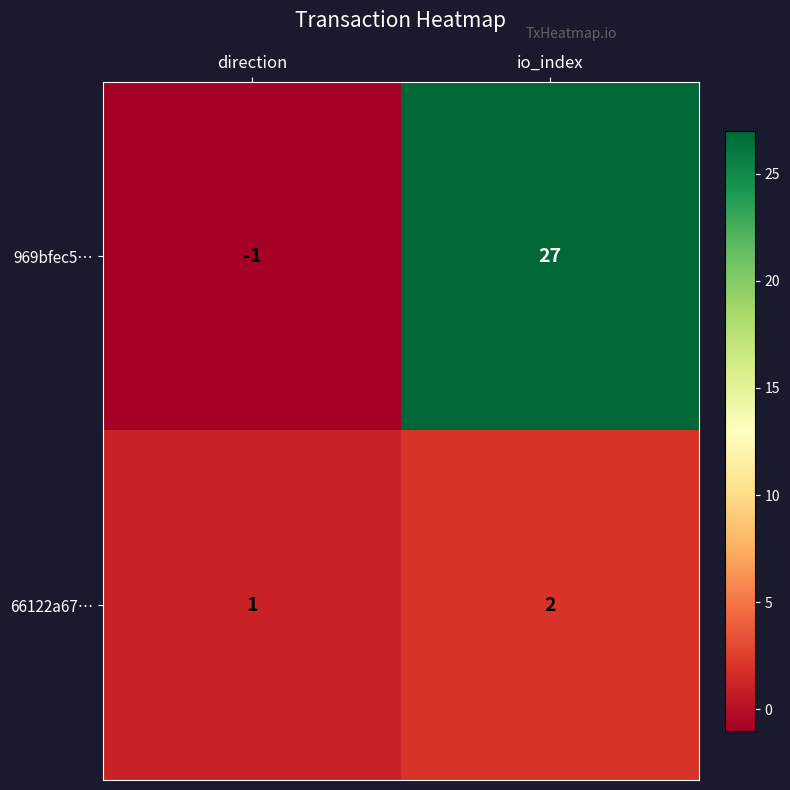

Which label corresponds to the largest value in the chart?

io_index